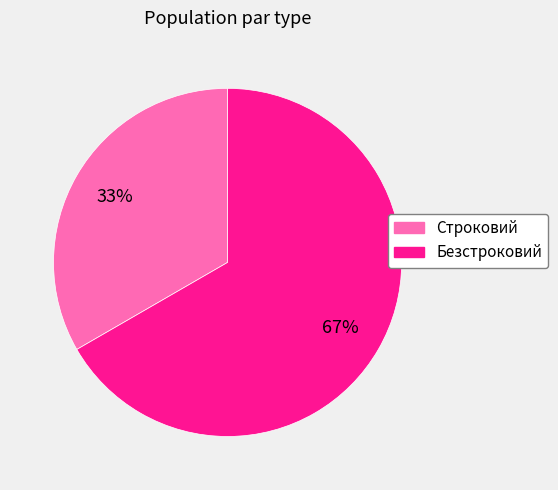

How many segments does this pie chart have?

2